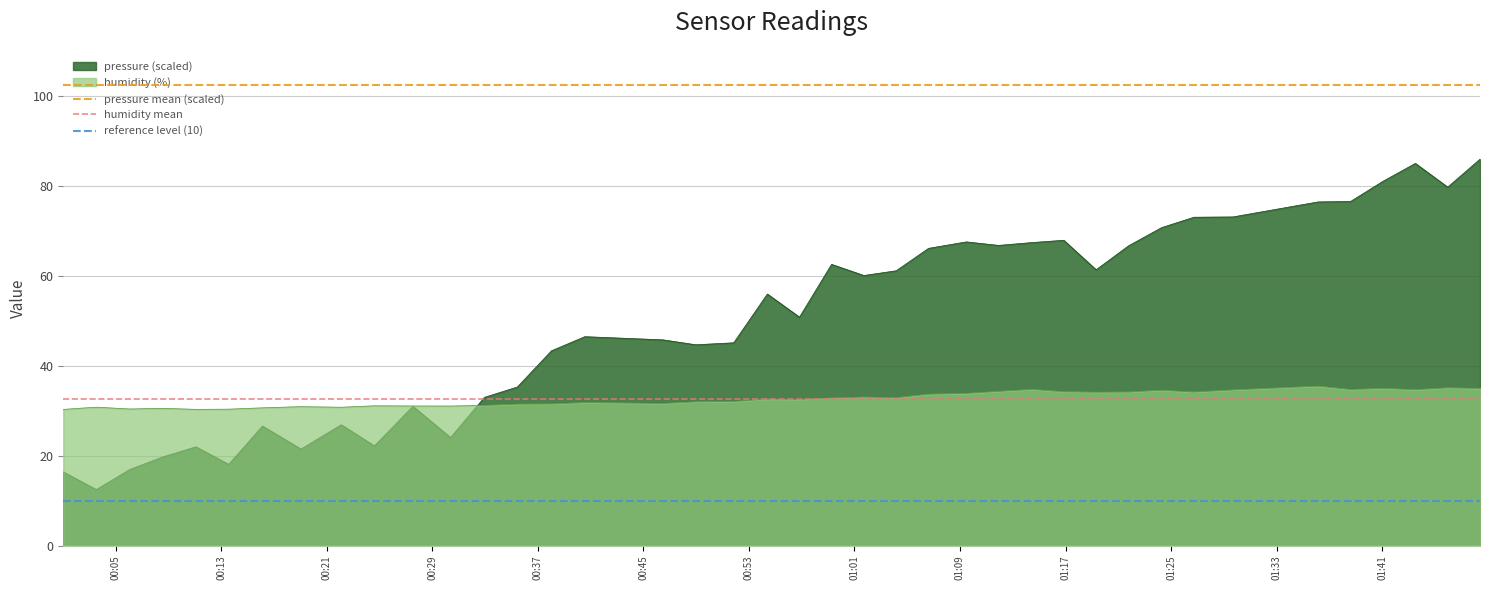

Between 00:13 and 00:05, which is larger?

00:13